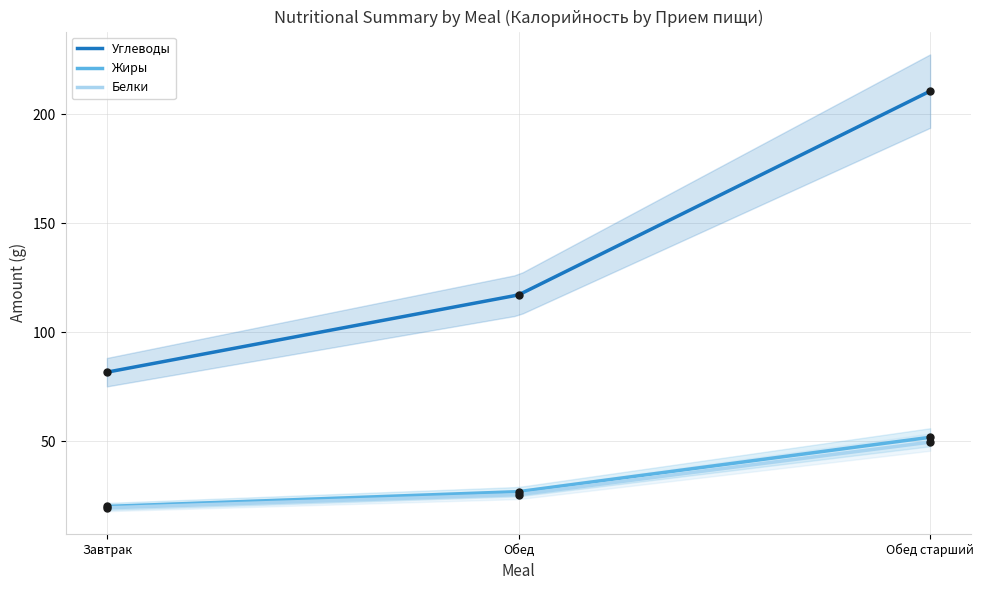

Which series has the largest total across all categories?

Углеводы